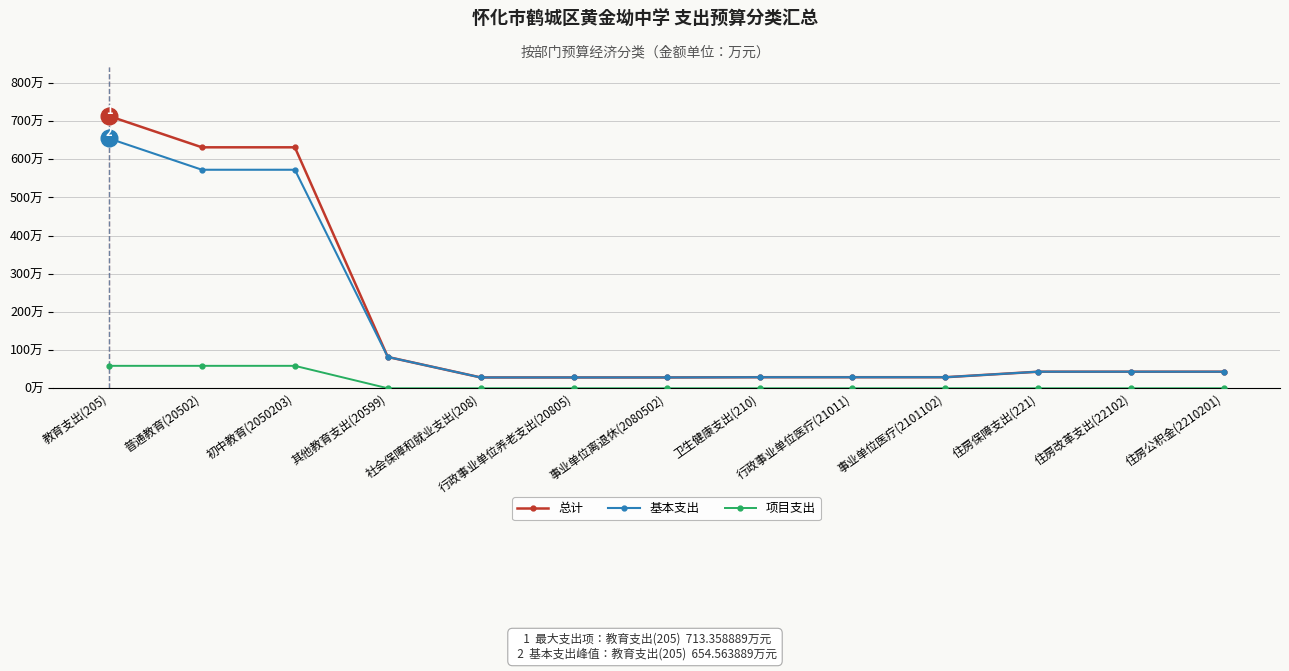

Between 普通教育(20502) and 行政事业单位养老支出(20805), which series saw the biggest shift?

总计